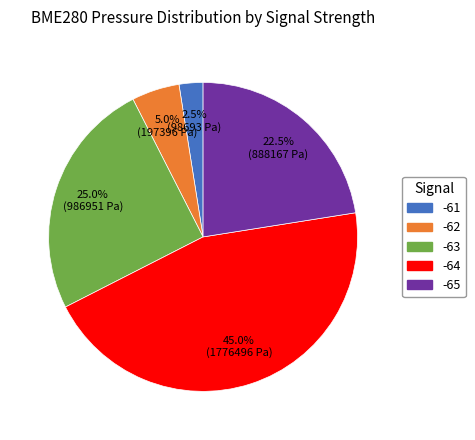

Count the number of slices in the pie.

5